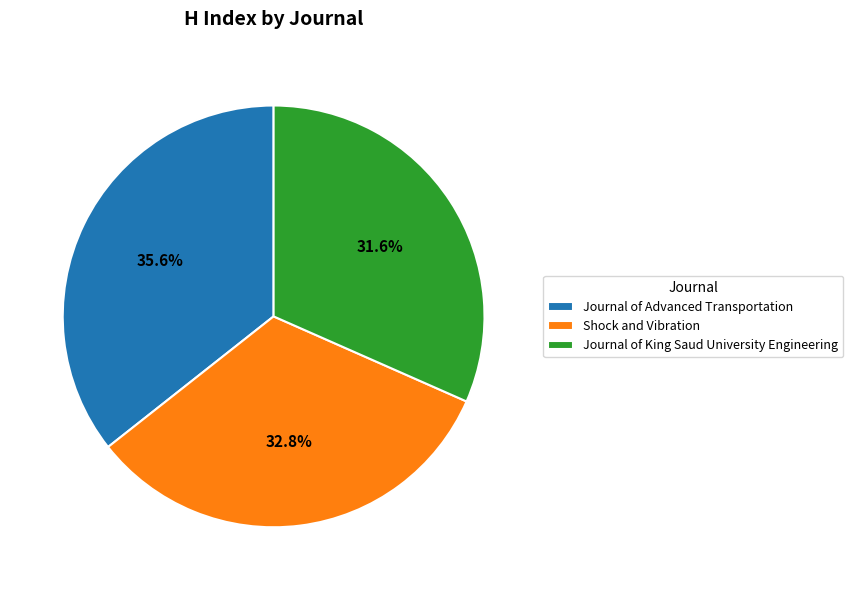

Is there any slice that represents more than half of the pie?

No